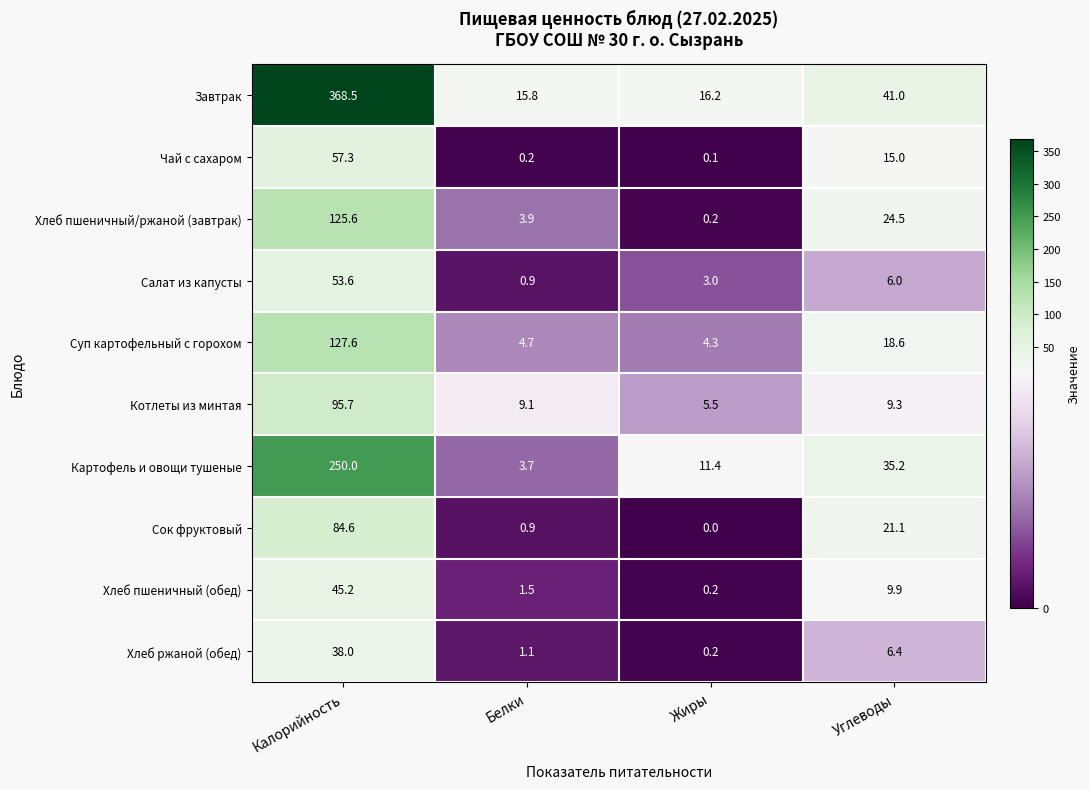

Which series has the largest range (max minus min)?

Завтрак